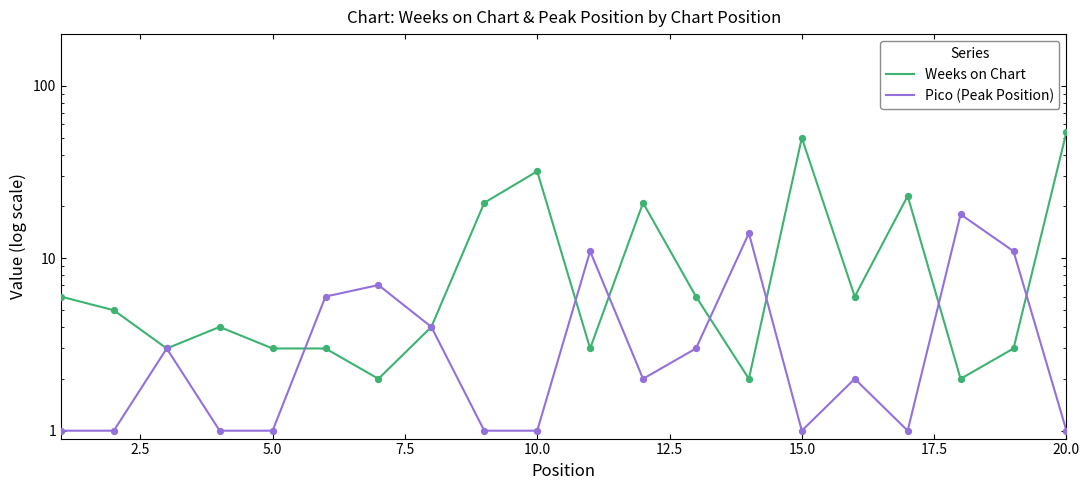

What are all the series names shown in the legend?

Weeks on Chart, Pico (Peak Position)